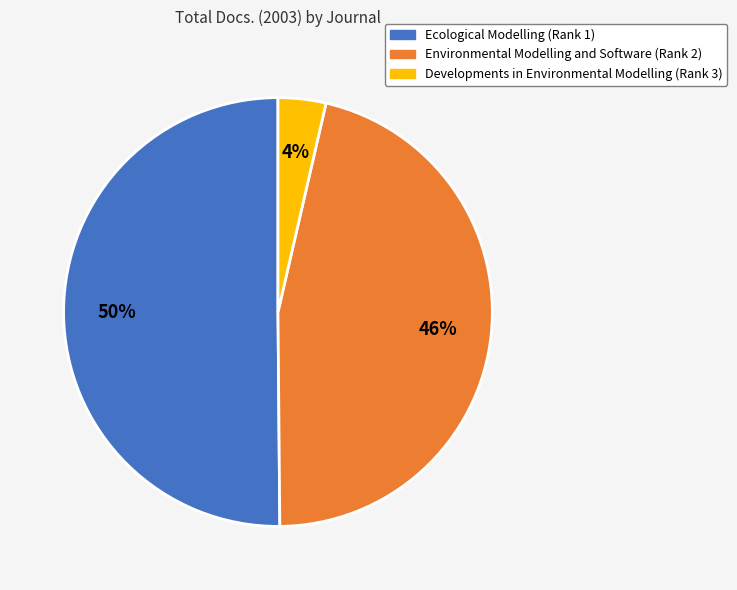

Which category accounts for the majority?

Ecological Modelling (Rank 1)